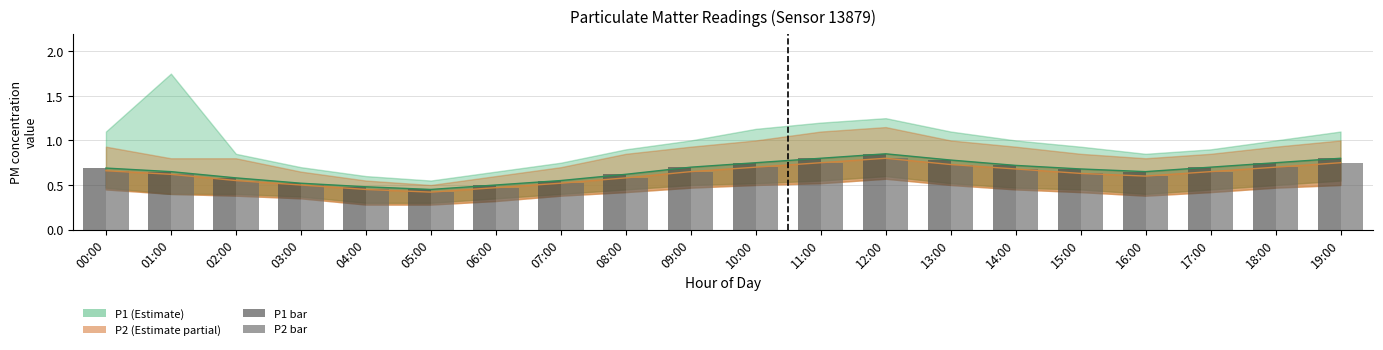

What is the label of the 10th bar from the right?

10:00